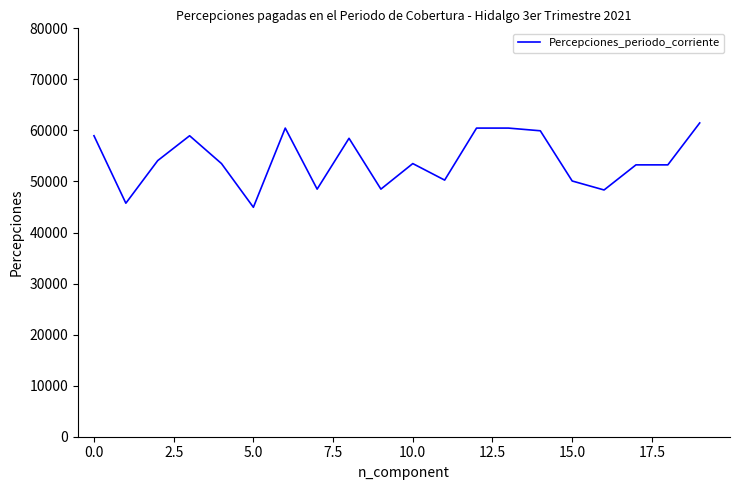

What is the smallest value displayed?

44945.2